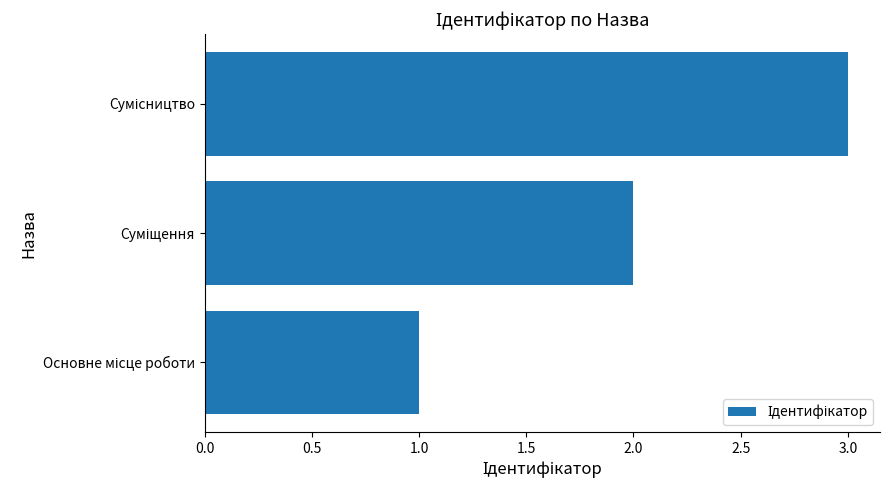

What is the difference between the maximum and minimum values?

2